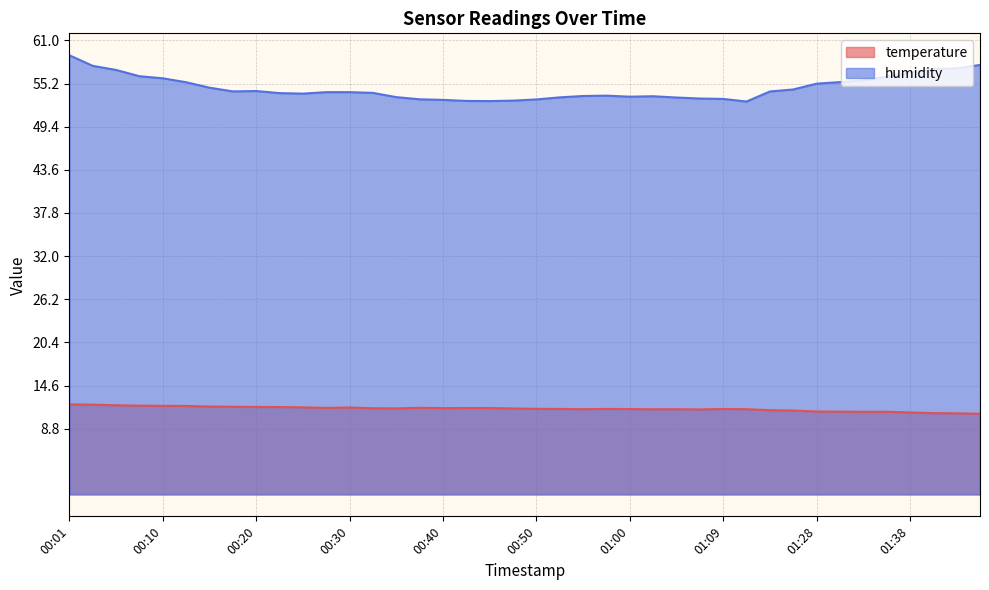

At how many categories does at least one series exceed 56?

9